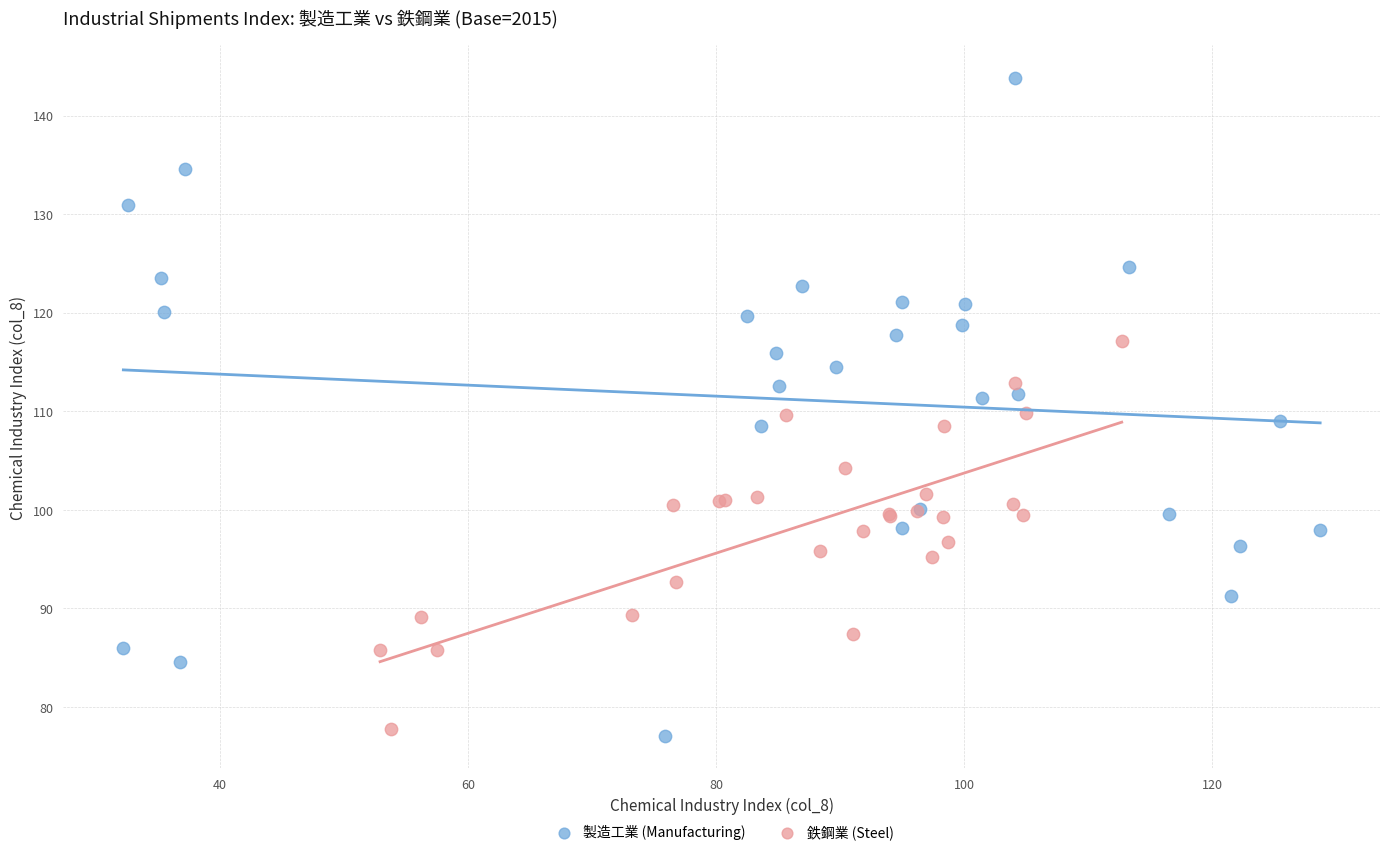

What are all the series names shown in the legend?

製造工業 (Manufacturing), 鉄鋼業 (Steel)